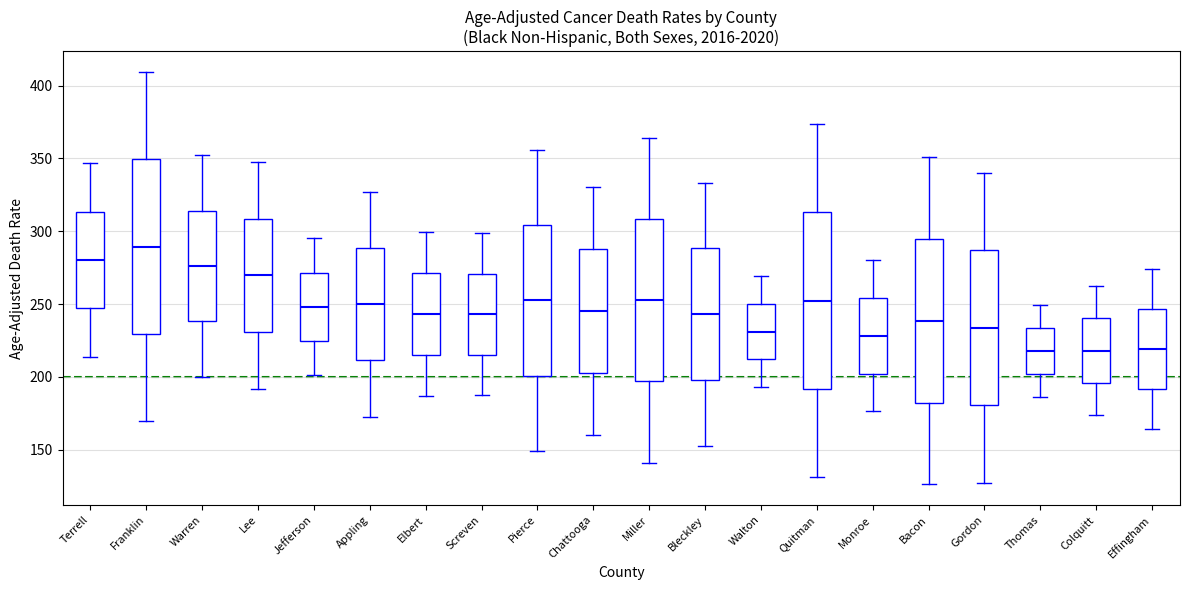

Where does the lower whisker of the box for Colquitt end on the y-axis? The values are not printed on the chart, so give them approximately, as read against the axis.

175